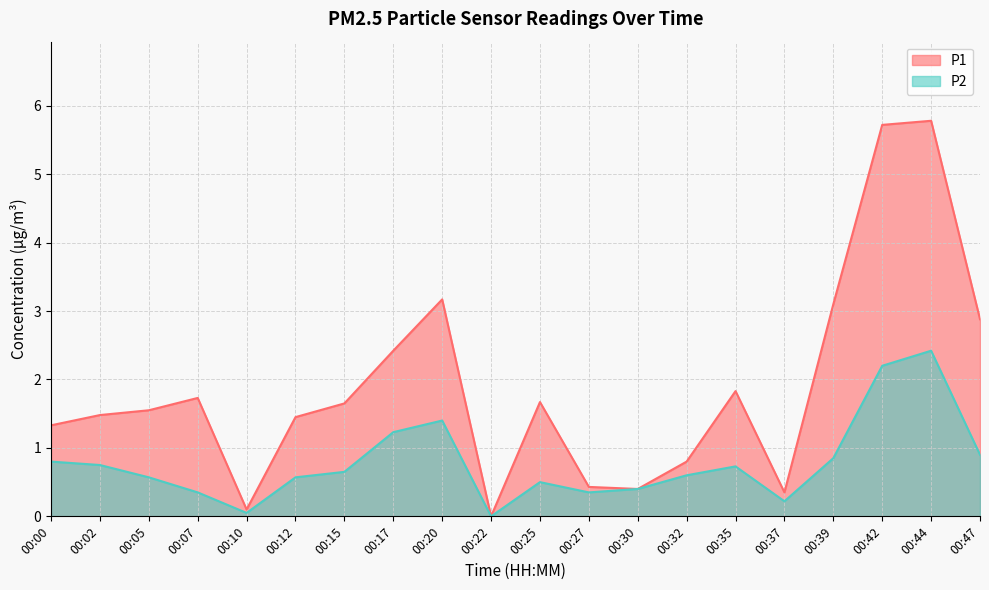

Which category has the highest value in the P1 series?

00:44